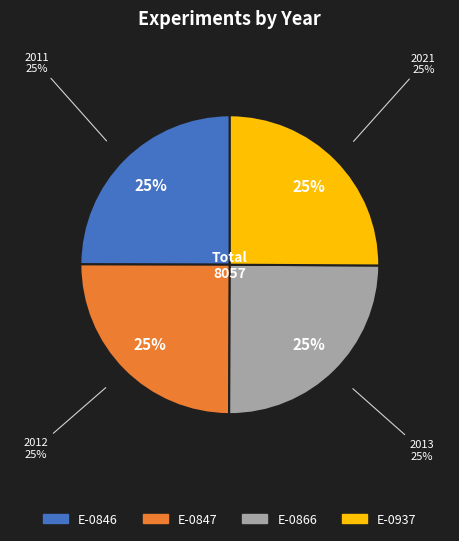

How many segments does this pie chart have?

4